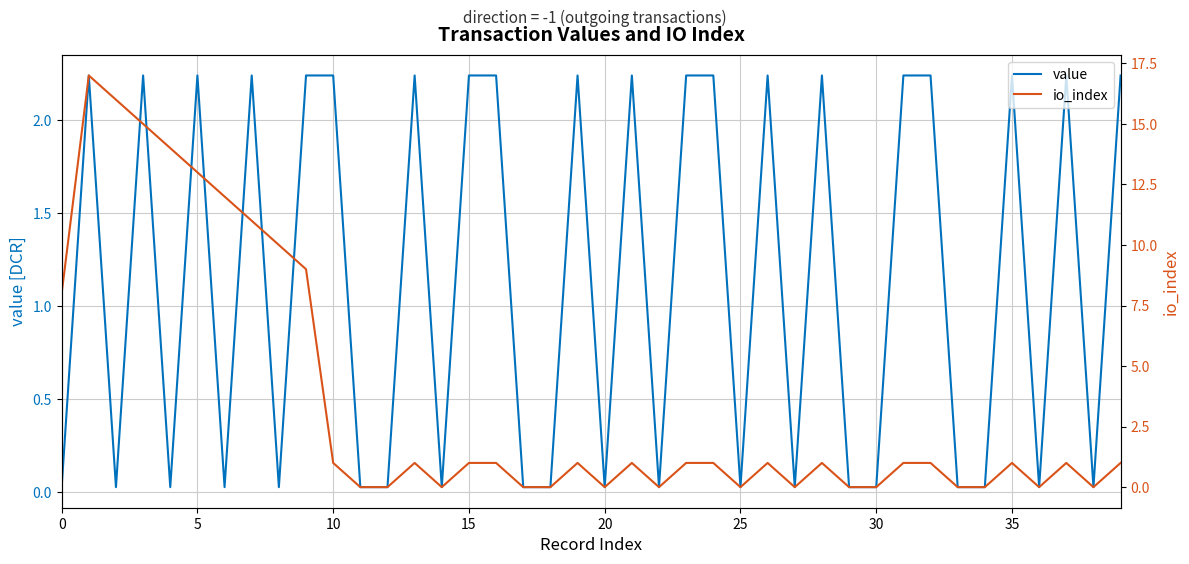

True or false: value and io_index intersect in this chart.

True